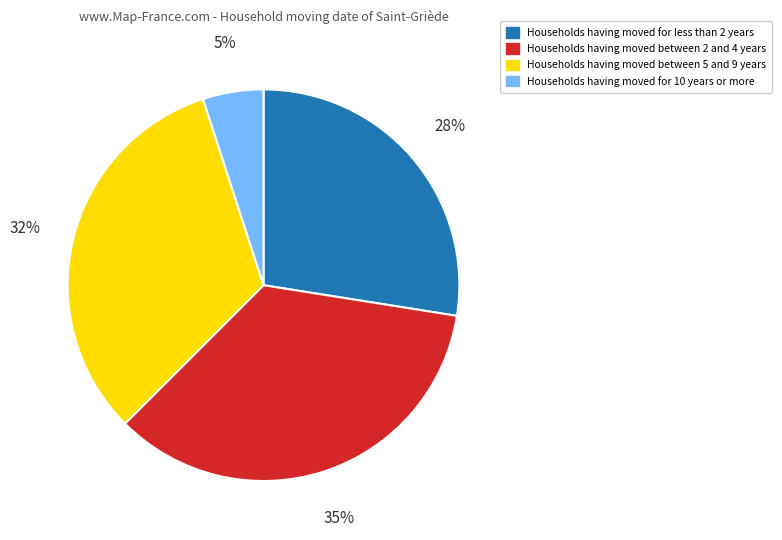

To the nearest percent, what is the difference between the largest and smallest slice percentages?

30%